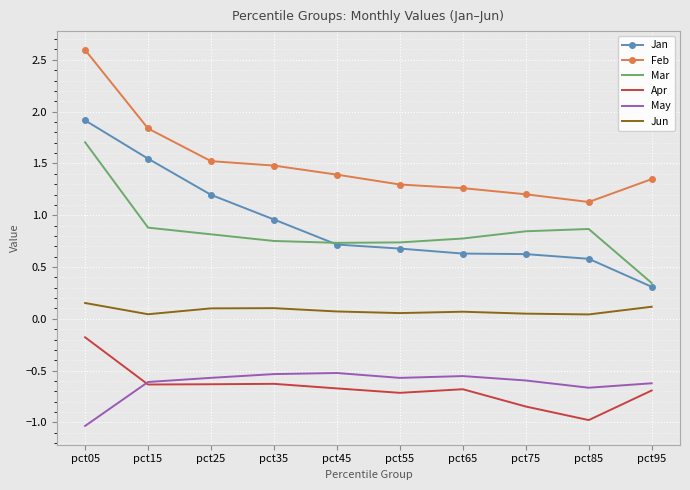

True or false: Jan and May cross at least once.

False